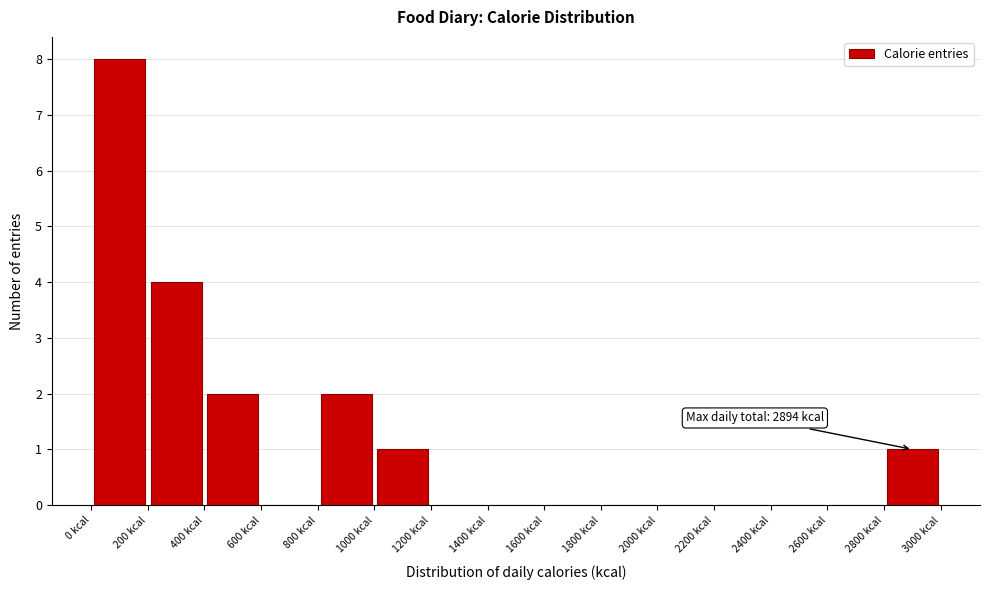

Over which range of the x-axis is the bar tallest?

0 to 200